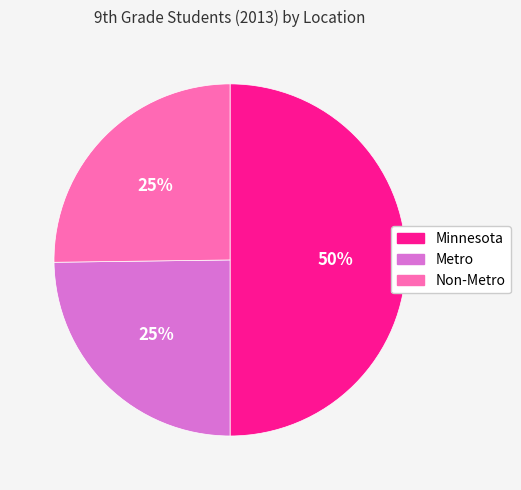

The Non-Metro slice represents 38% of the pie. True or false?

False